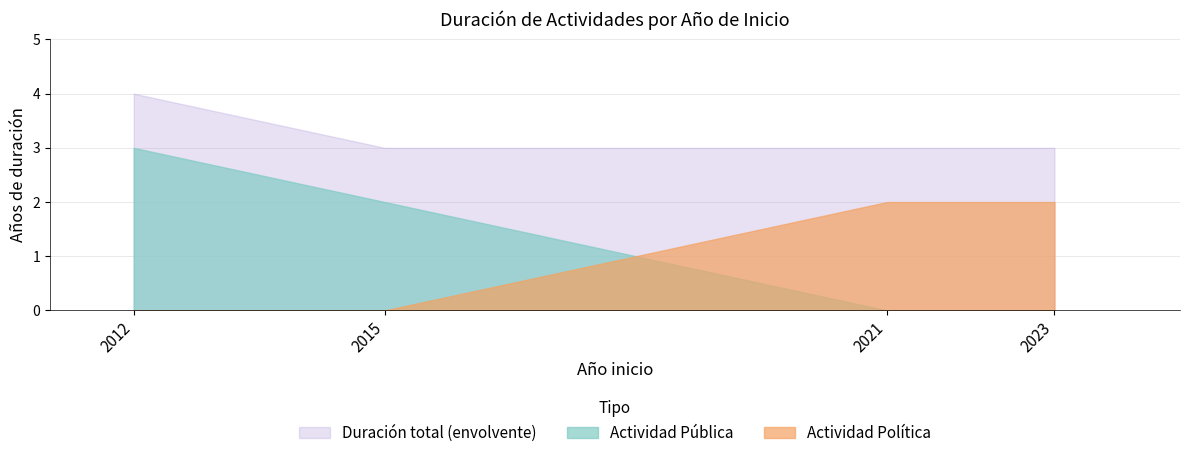

Is the value of Actividad Pública at 2015 greater than the value of Actividad Política at 2012?

Yes